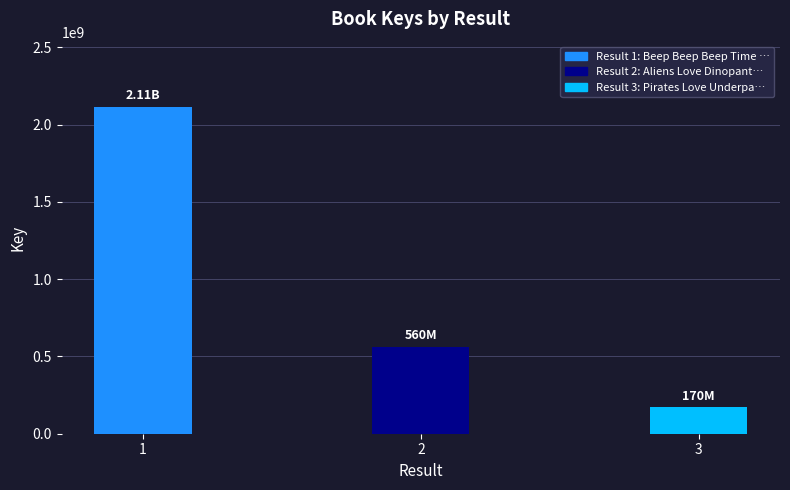

Which category has the lowest value across all series?

3